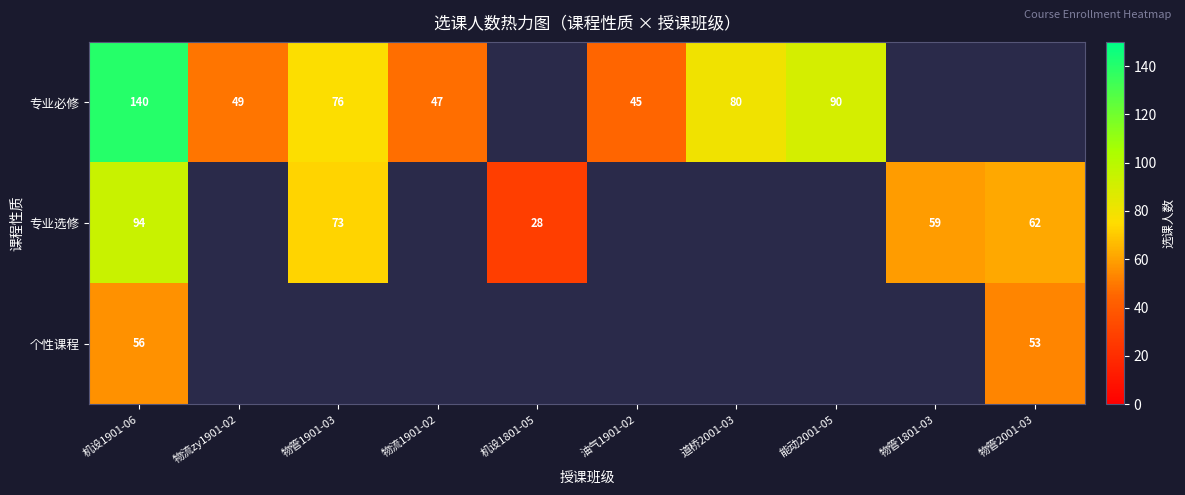

True or false: 专业必修 has a value of 79 at 油气1901-02.

False